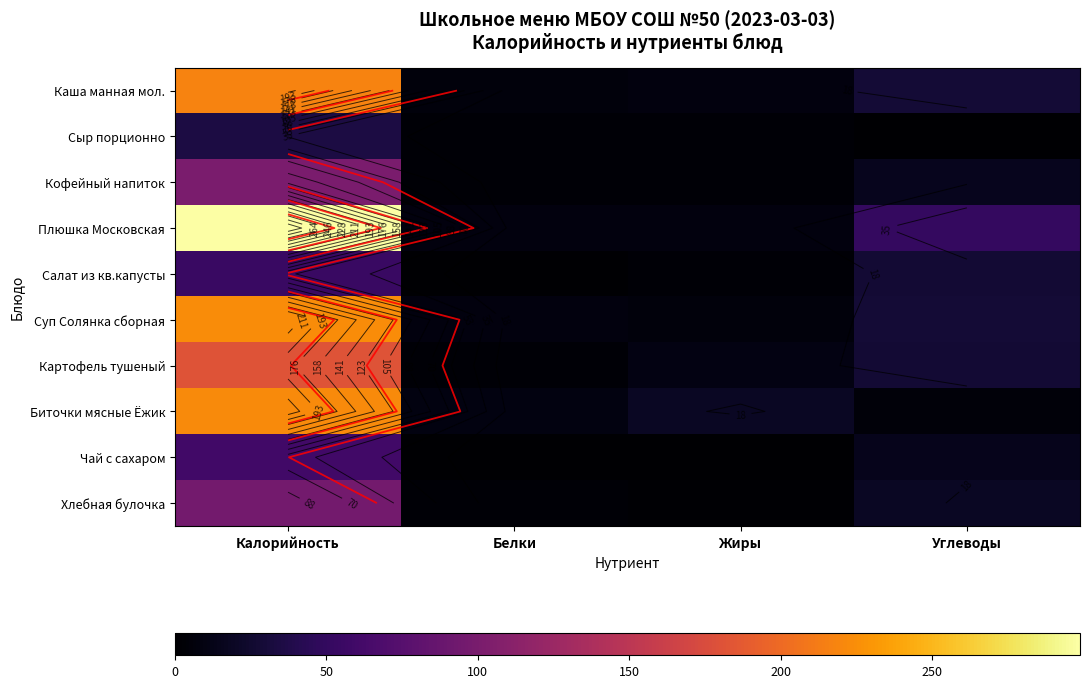

What is the greatest value displayed?

298.7